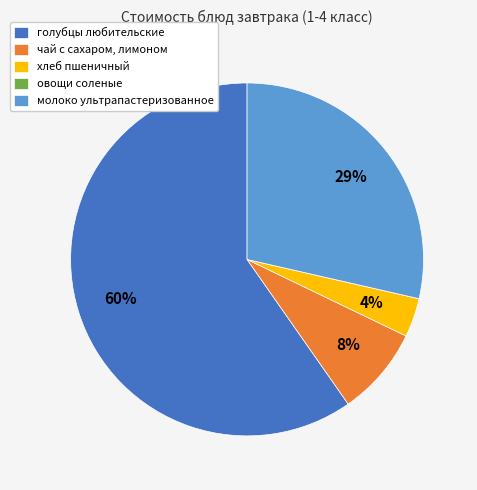

Which slice represents more than half of the pie?

голубцы любительские